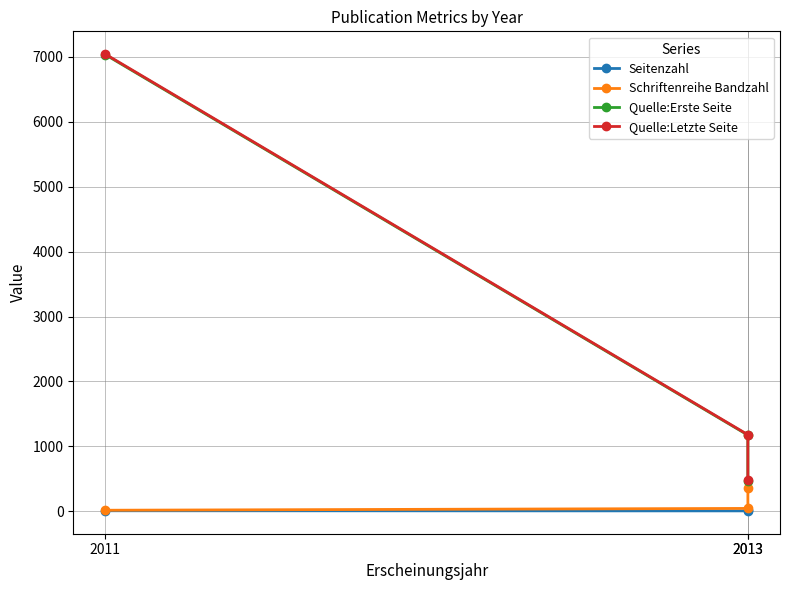

Where is Quelle:Erste Seite nearest to the value 3747?

2013